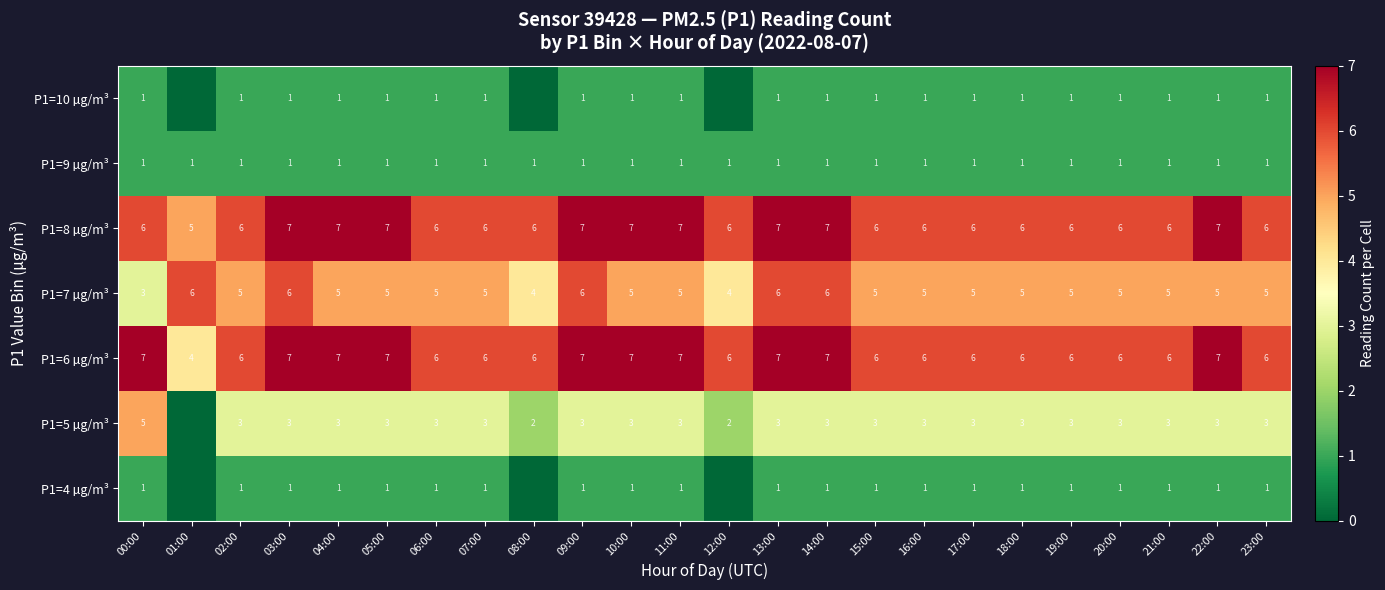

True or false: P1=4 µg/m³ has a value of 2 at 11:00.

False